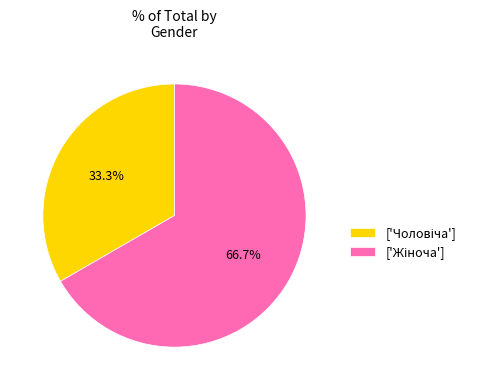

Is there a majority slice in this chart?

Yes